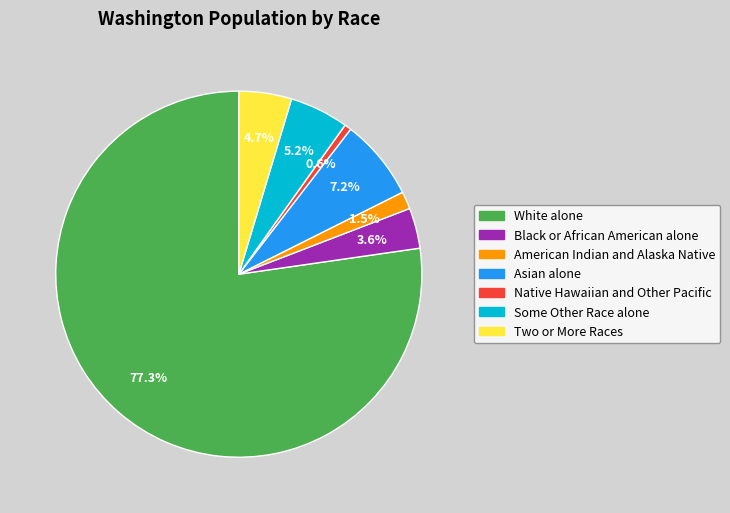

How much of the chart is everything except Two or More Races?

95.3%